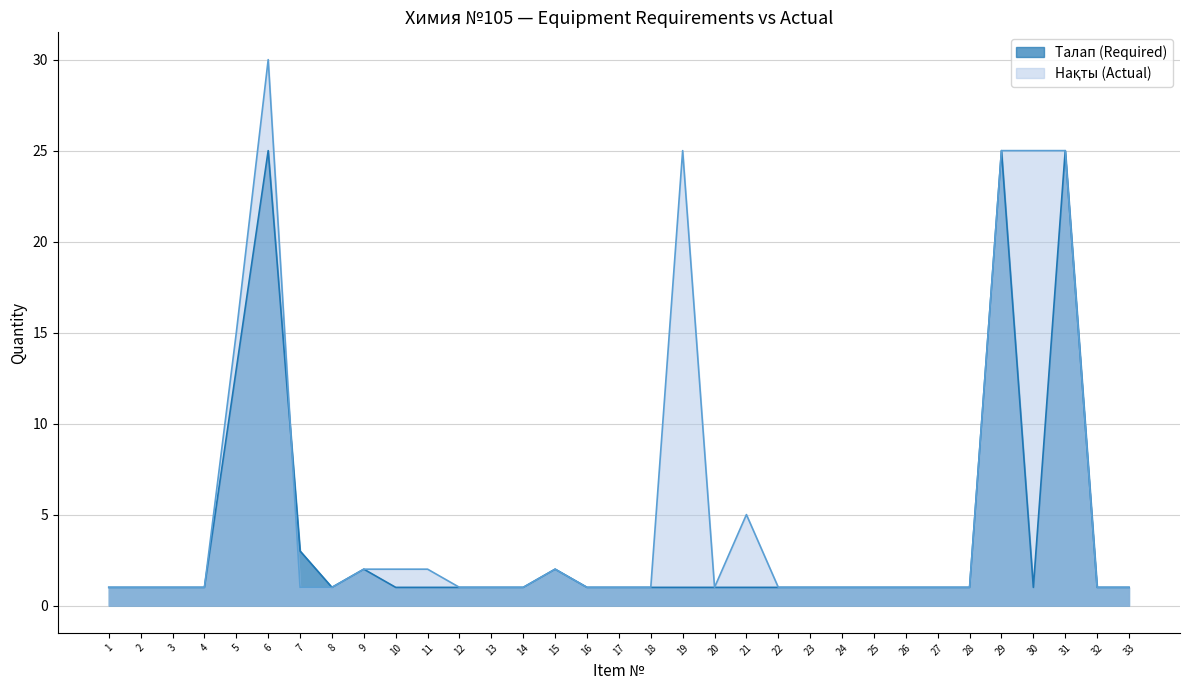

Reading left to right, transcribe all the data shown in this chart.

Талап (Required): 1=1	2=1	3=1	4=1	5=13	6=25	7=3	8=1	9=2	10=1	11=1	12=1	13=1	14=1	15=2	16=1	17=1	18=1	19=1	20=1	21=1	22=1	23=1	24=1	25=1	26=1	27=1	28=1	29=25	30=1	31=25	32=1	33=1
Нақты (Actual): 1=1	2=1	3=1	4=1	5=15	6=30	7=1	8=1	9=2	10=2	11=2	12=1	13=1	14=1	15=2	16=1	17=1	18=1	19=25	20=1	21=5	22=1	23=1	24=1	25=1	26=1	27=1	28=1	29=25	30=25	31=25	32=1	33=1